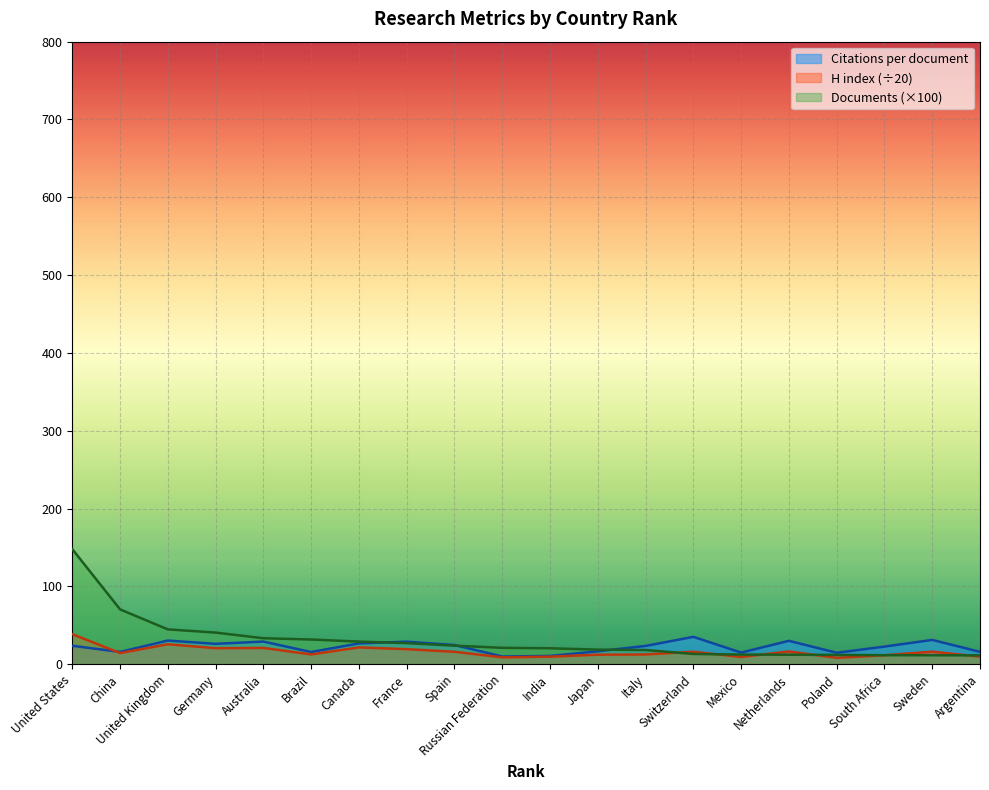

Rank the categories by H index value from lowest to highest.

Poland, Russian Federation, Mexico, India, Argentina, South Africa, Japan, Italy, Brazil, China, Spain, Switzerland, Sweden, Netherlands, France, Germany, Australia, Canada, United Kingdom, United States